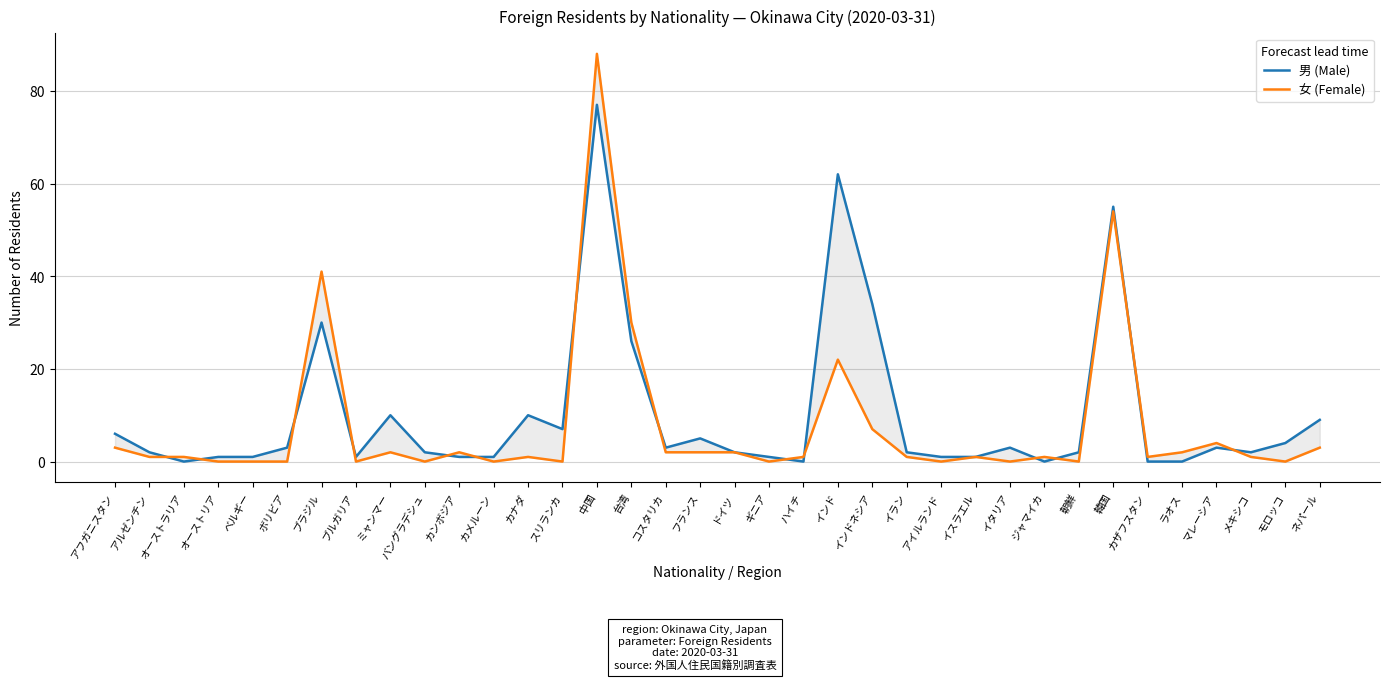

What is the difference between the second highest and second lowest values in the 男 (Male) series?

62